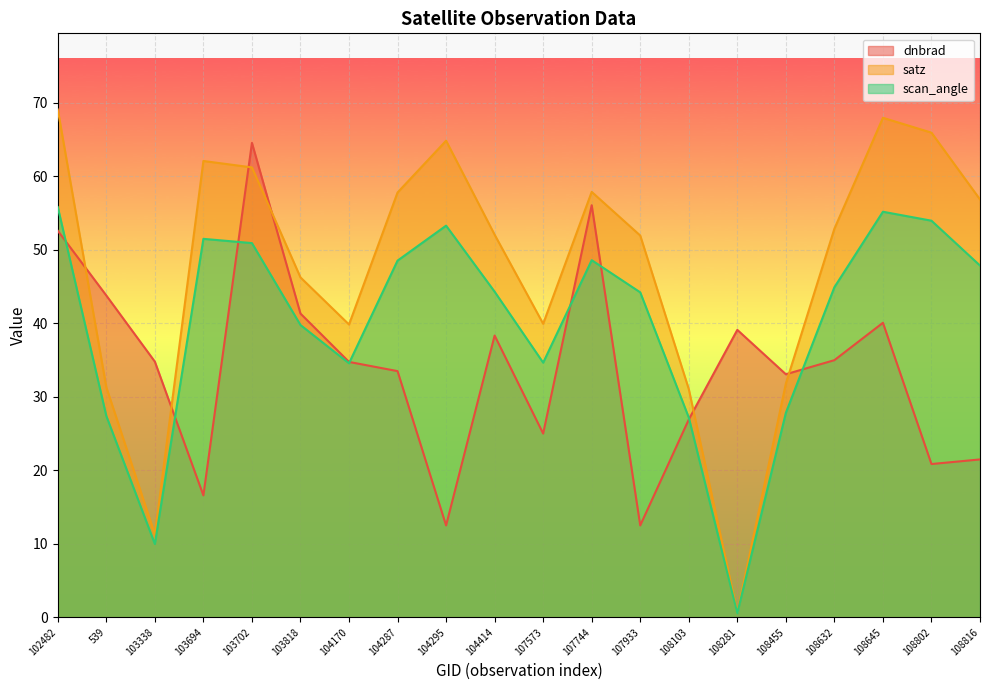

Where do dnbrad and satz first cross each other?

102482 and 539